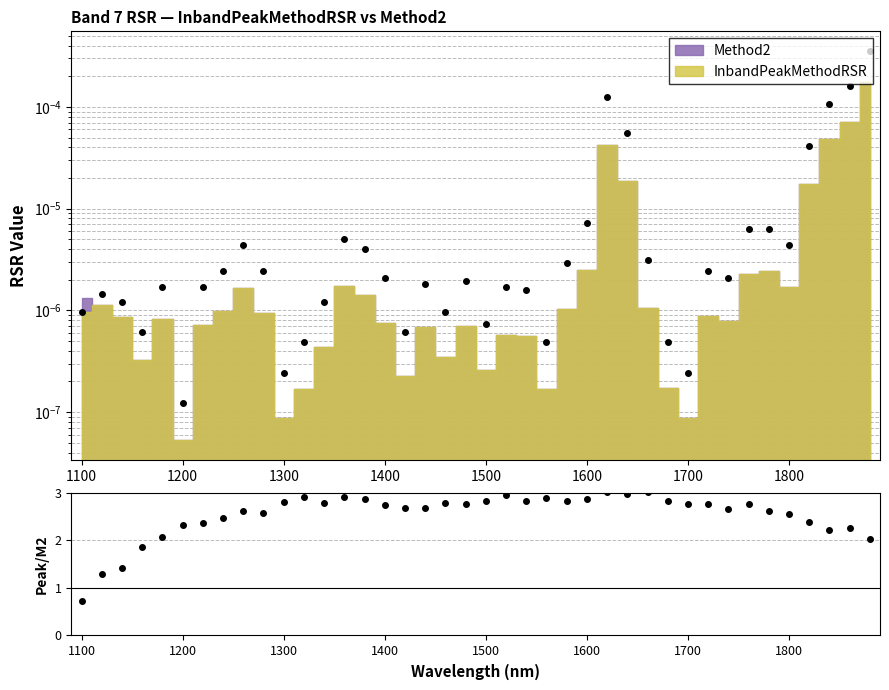

How many values are below 2?

4